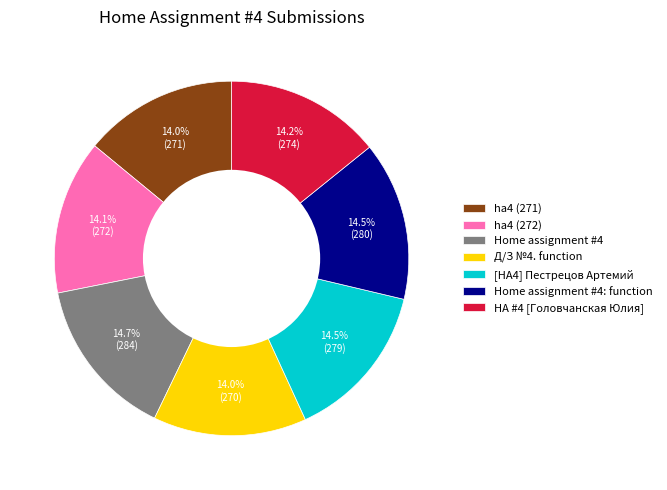

Does any single category account for the majority?

No